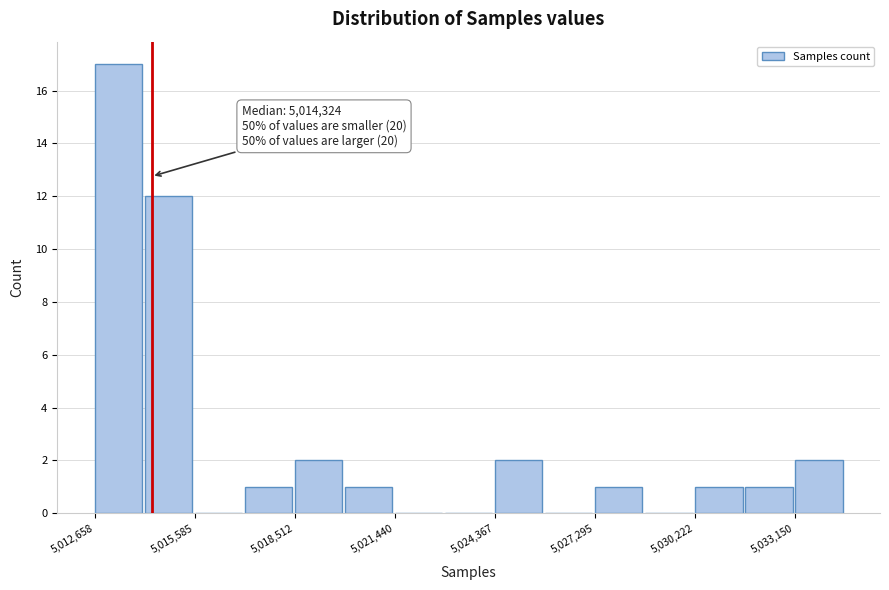

Around what value on the x-axis is the tallest bar? Give the approximate position of its centre, as read against the axis.

5013500